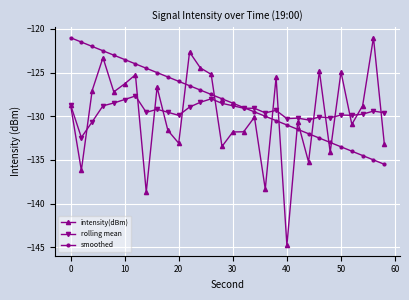

Which series has the largest total across all categories?

smoothed